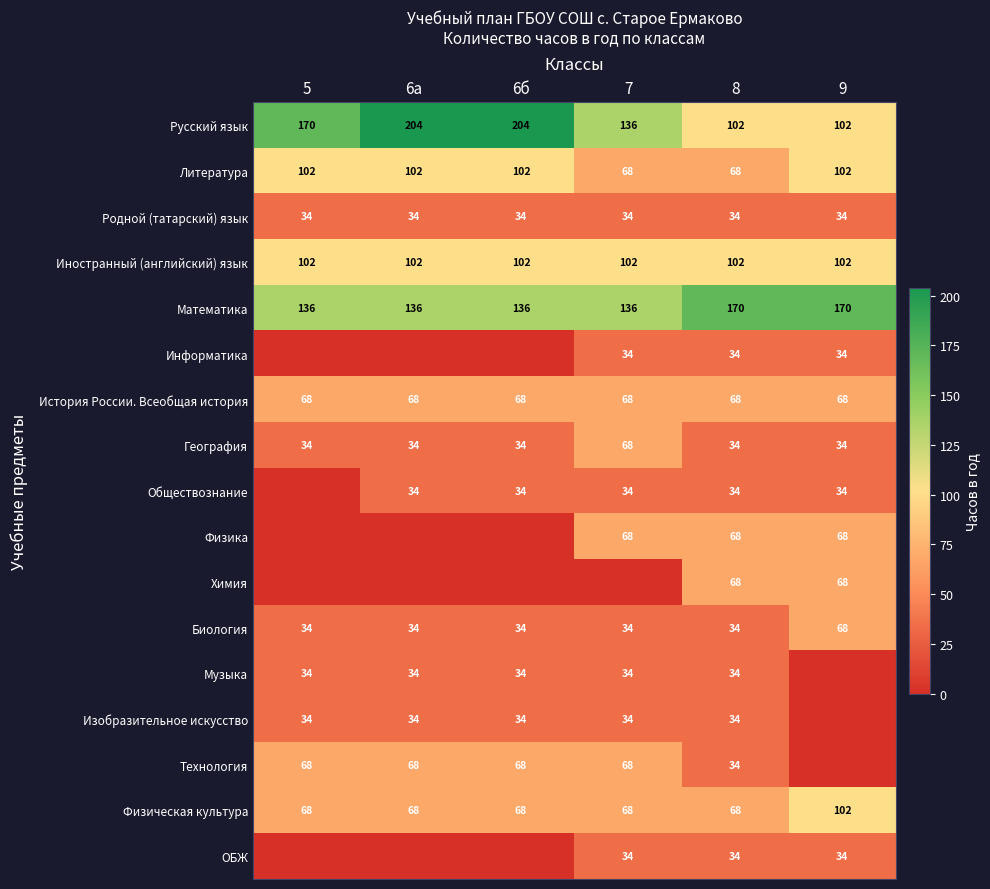

At which label does Биология reach its peak?

9